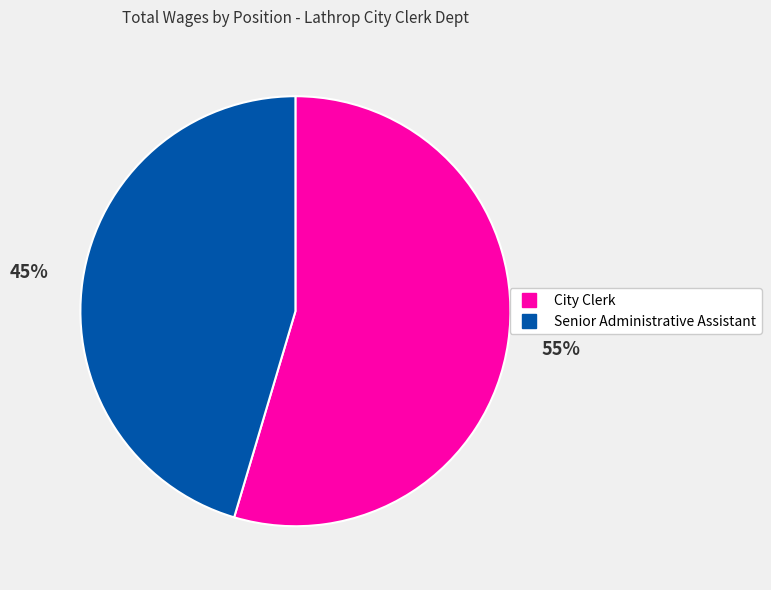

Which slice is the smallest?

Senior Administrative Assistant